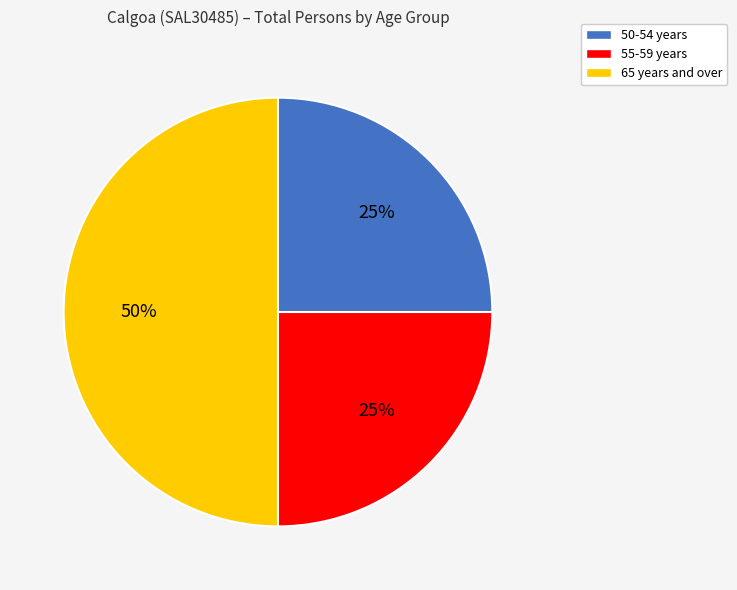

To the nearest percent, what is the average slice percentage?

33%